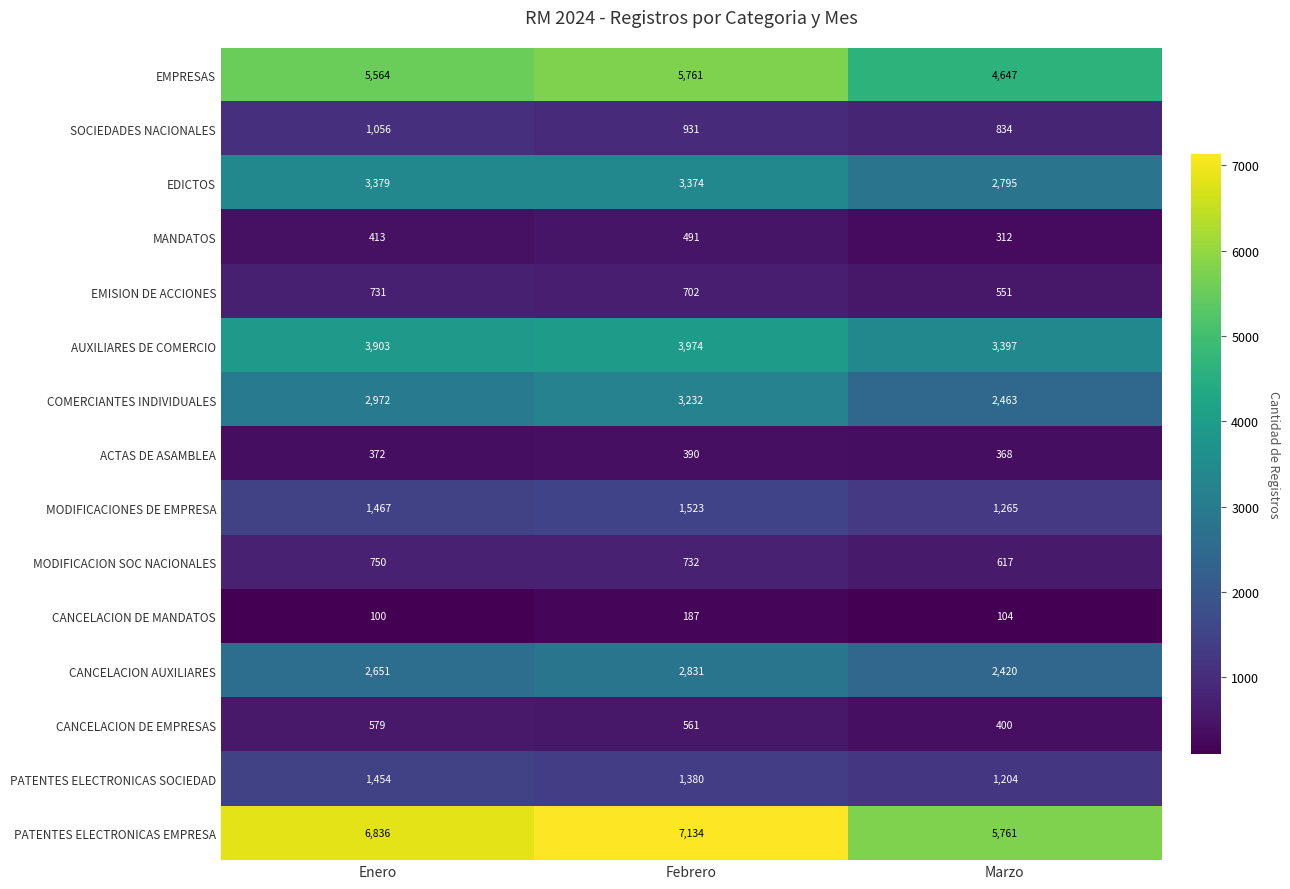

At Febrero, list the series in order from largest to smallest.

PATENTES ELECTRONICAS EMPRESA, EMPRESAS, AUXILIARES DE COMERCIO, EDICTOS, COMERCIANTES INDIVIDUALES, CANCELACION AUXILIARES, MODIFICACIONES DE EMPRESA, PATENTES ELECTRONICAS SOCIEDAD, SOCIEDADES NACIONALES, MODIFICACION SOC NACIONALES, EMISION DE ACCIONES, CANCELACION DE EMPRESAS, MANDATOS, ACTAS DE ASAMBLEA, CANCELACION DE MANDATOS